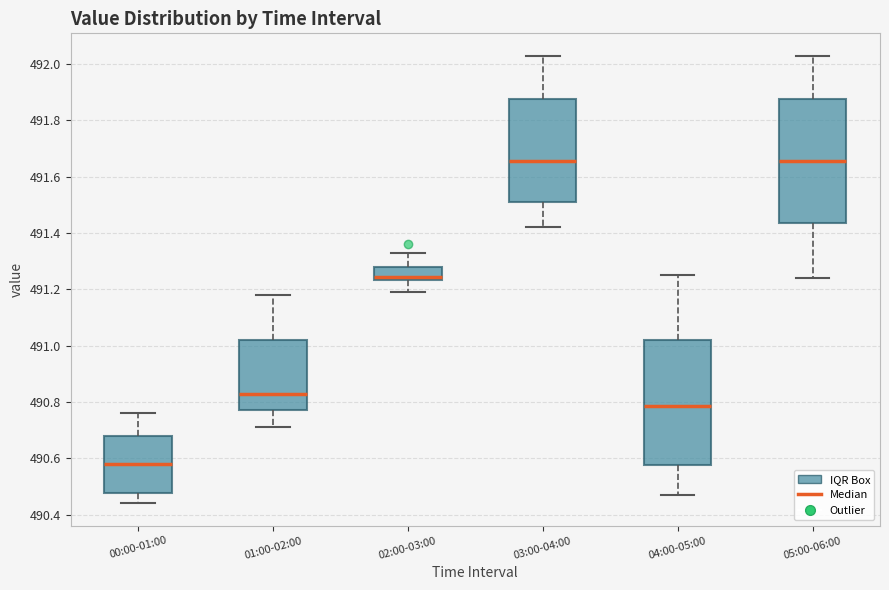

Reading left to right, read every box against the y-axis: the position of its median line, the range the box covers, and the ends of its whiskers. The values are not printed on the chart, so give them approximately, as read against the axis.

00:00-01:00: median 490.58, box 490.48 to 490.68, whiskers 490.44 to 490.76
01:00-02:00: median 490.84, box 490.78 to 491.02, whiskers 490.72 to 491.18
02:00-03:00: median 491.24 (just above the box's lower edge), box 491.24 to 491.28, whiskers 491.20 to 491.34
03:00-04:00: median 491.66, box 491.52 to 491.88, whiskers 491.42 to 492.04
04:00-05:00: median 490.78, box 490.58 to 491.02, whiskers 490.48 to 491.26
05:00-06:00: median 491.66, box 491.44 to 491.88, whiskers 491.24 to 492.04